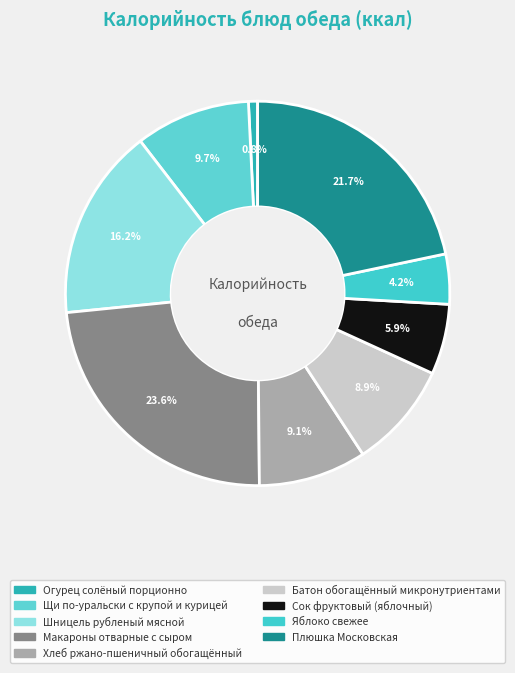

Between Хлеб ржано-пшеничный обогащённый and Макароны отварные с сыром, which is larger?

Макароны отварные с сыром